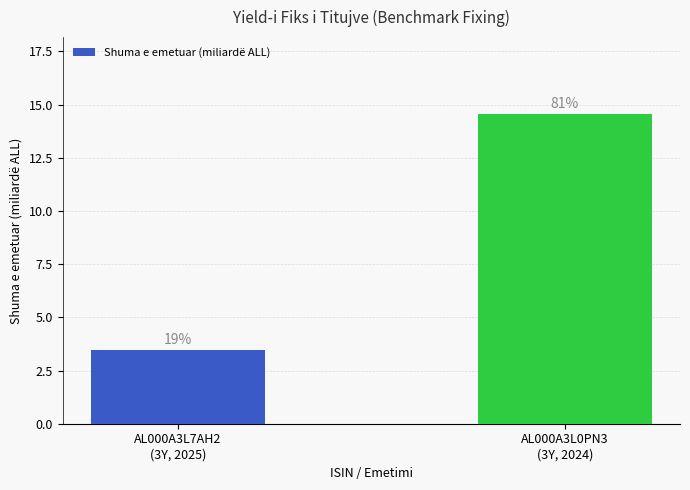

Reading right to left, list all the values displayed in this chart.

AL000A3L0PN3
(3Y, 2024)=14.5	AL000A3L7AH2
(3Y, 2025)=3.5